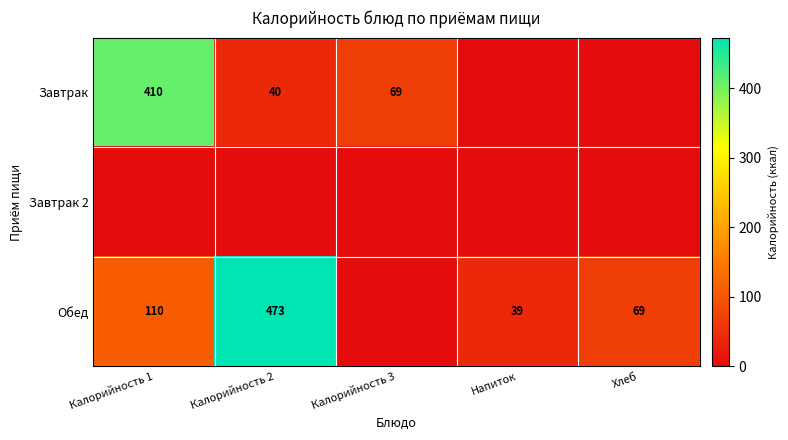

What is the difference between the Завтрак values at Калорийность 2 and Калорийность 1?

370